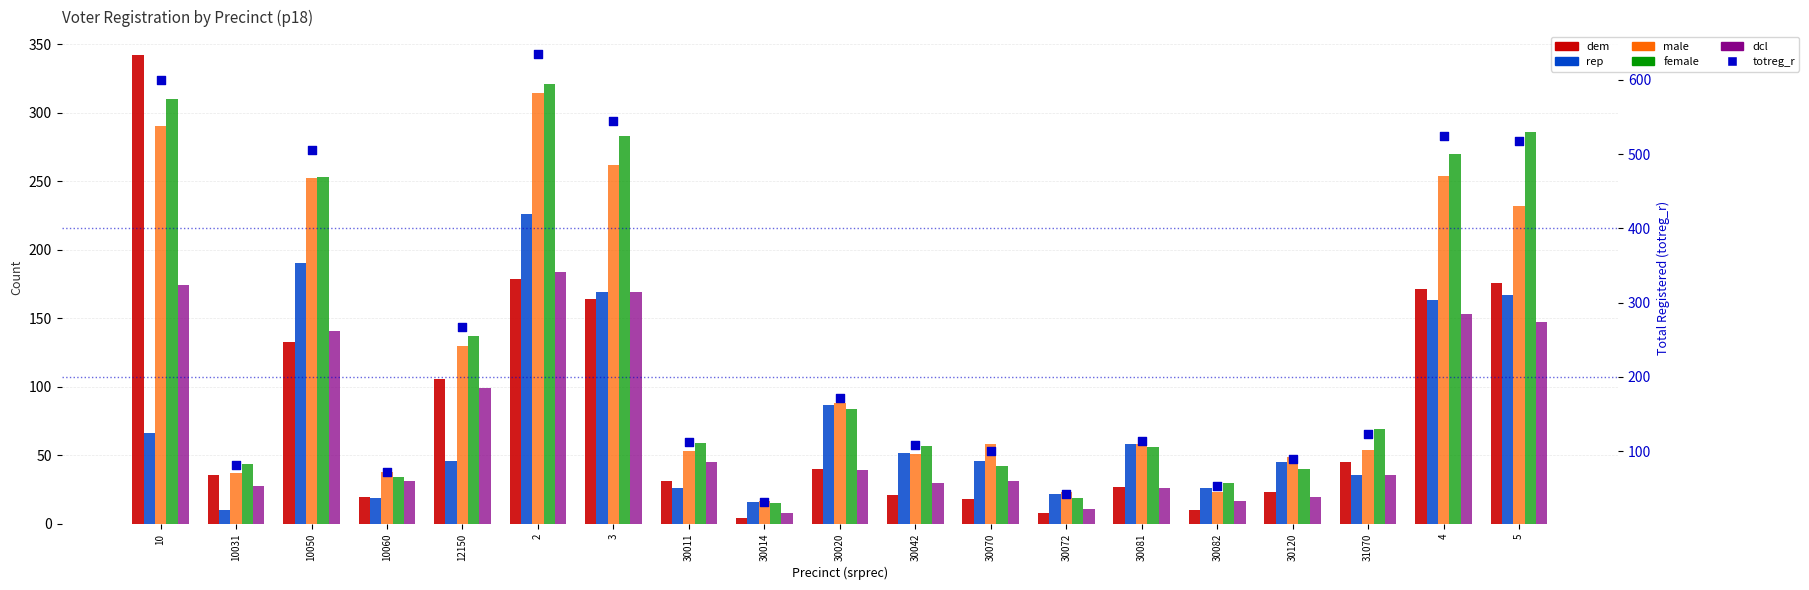

Which series has the largest total across all categories?

totreg_r